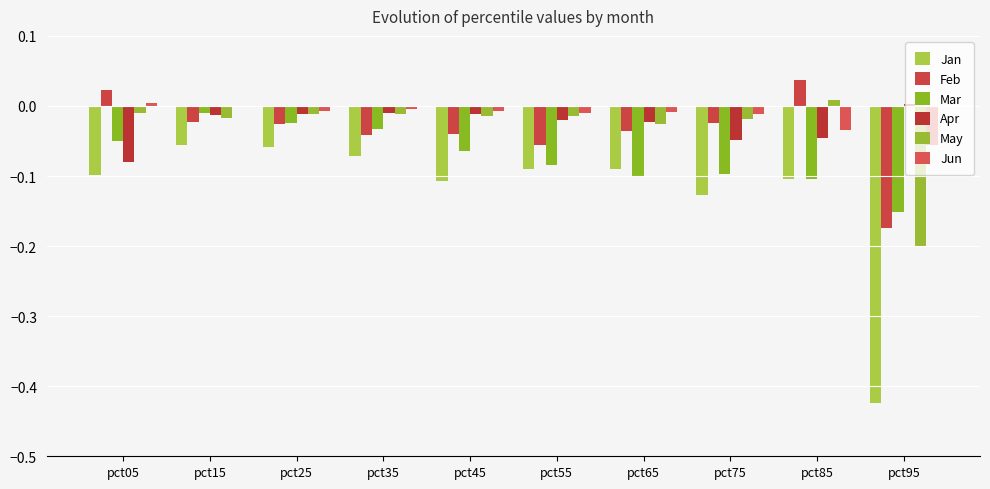

What is the sum of all Jan values?

-1.2